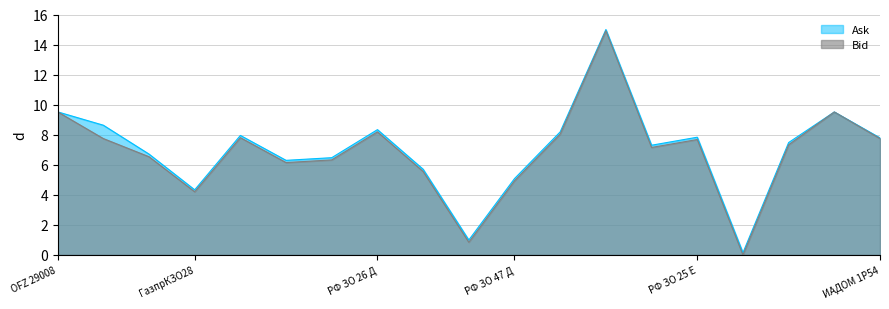

The value of Bid at РФ ЗО 25 Е is 4.0. True or false?

False